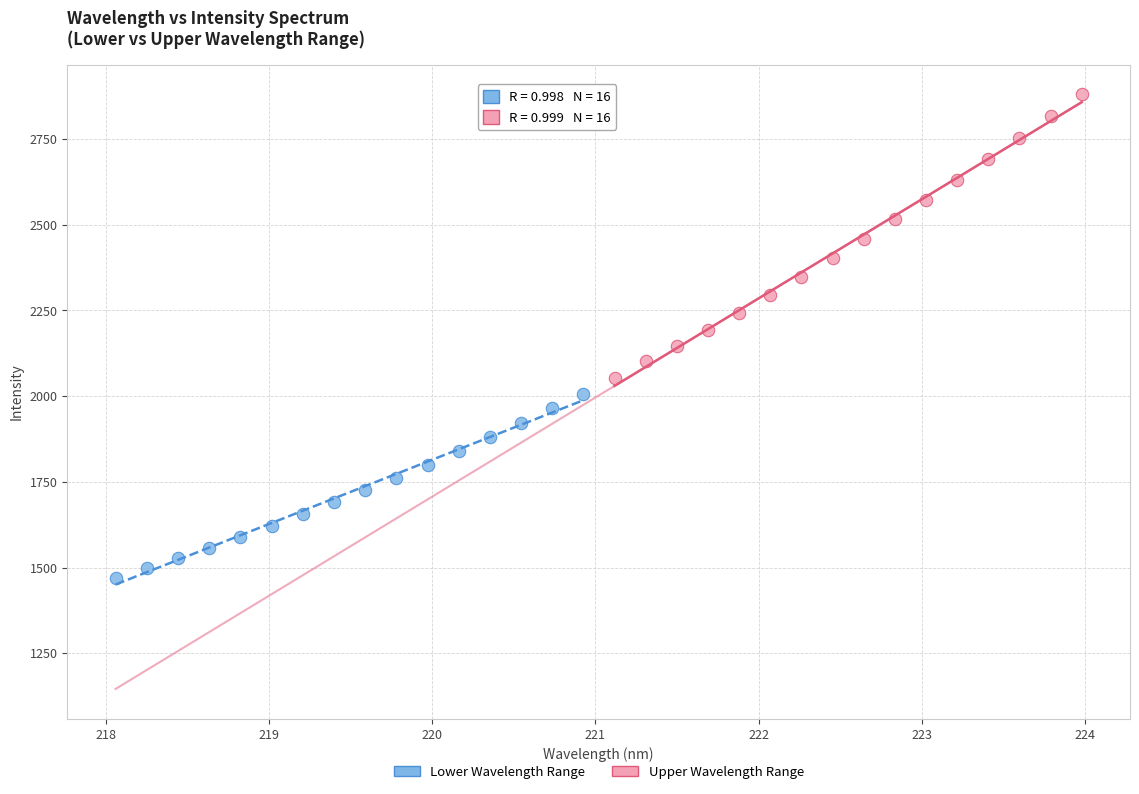

What are all the series names shown in the legend?

Lower Wavelength Range, Upper Wavelength Range